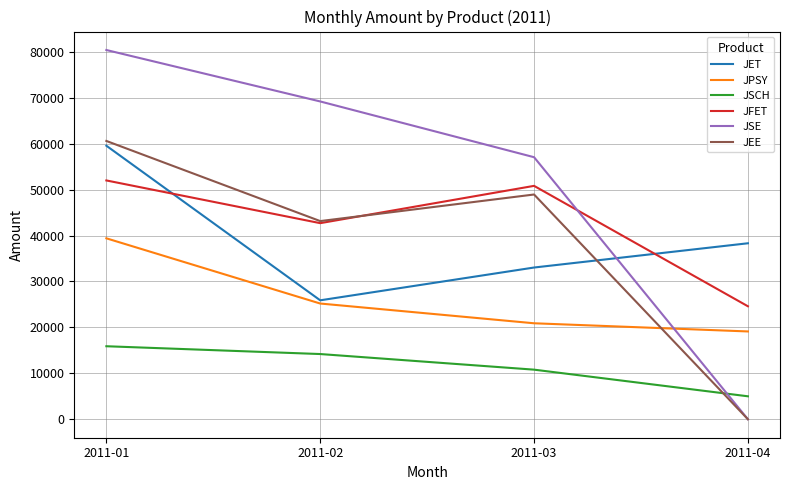

Which series has the widest spread of values?

JSE